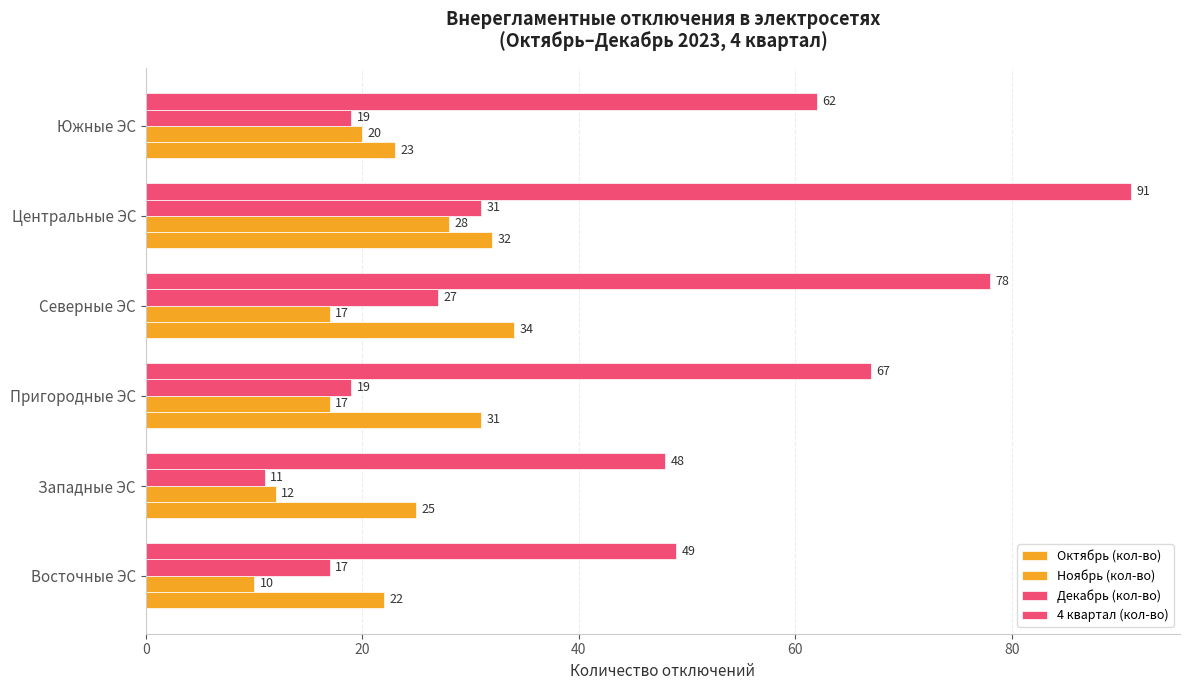

How many categories are shown in the chart?

6